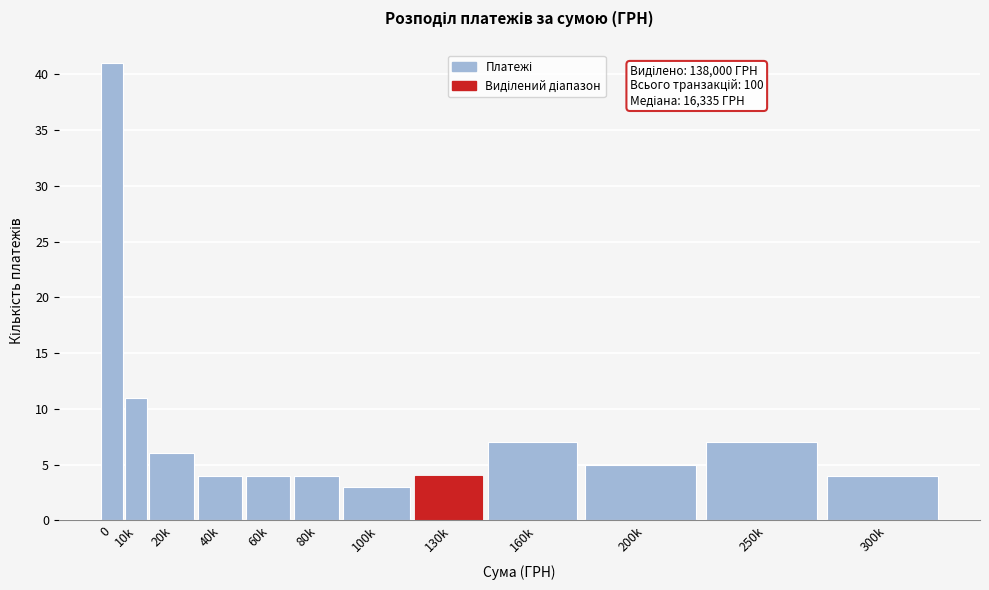

Reading right to left, what are all the values shown in this chart?

4	7	5	7	4	3	4	4	4	6	11	41